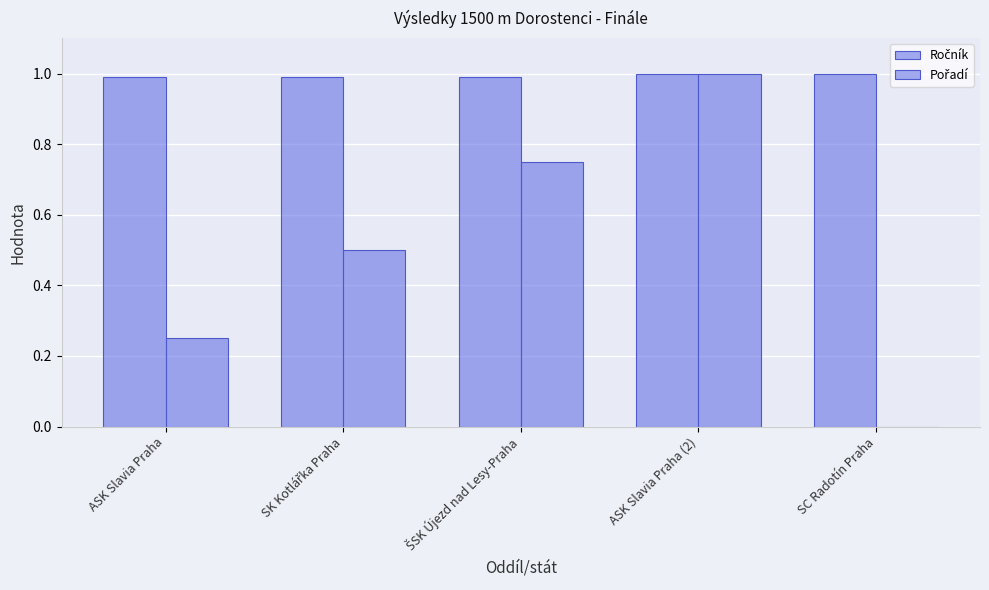

What is the difference between the Pořadí values at ŠSK Újezd nad Lesy-Praha and SK Kotlářka Praha?

0.2